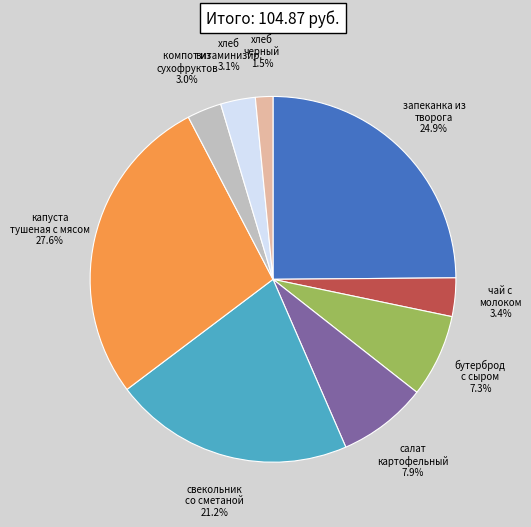

How many segments does this pie chart have?

9